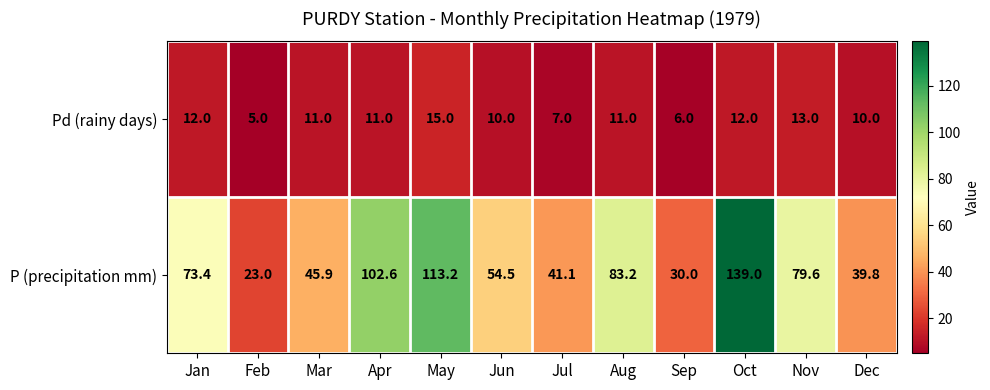

What is the sum of the Pd (rainy days) values at Jul and Oct?

19.0